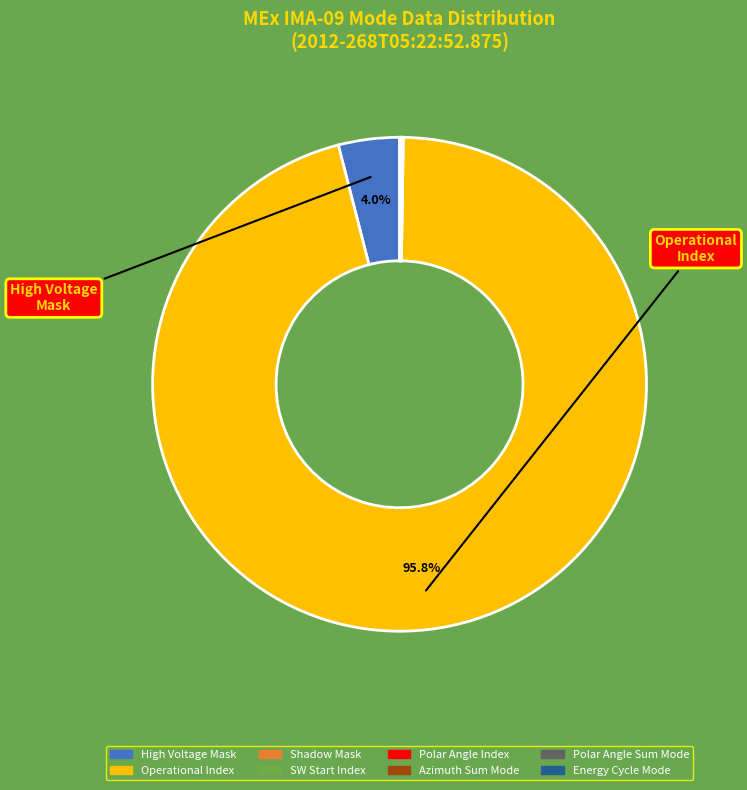

Is there a majority slice in this chart?

Yes